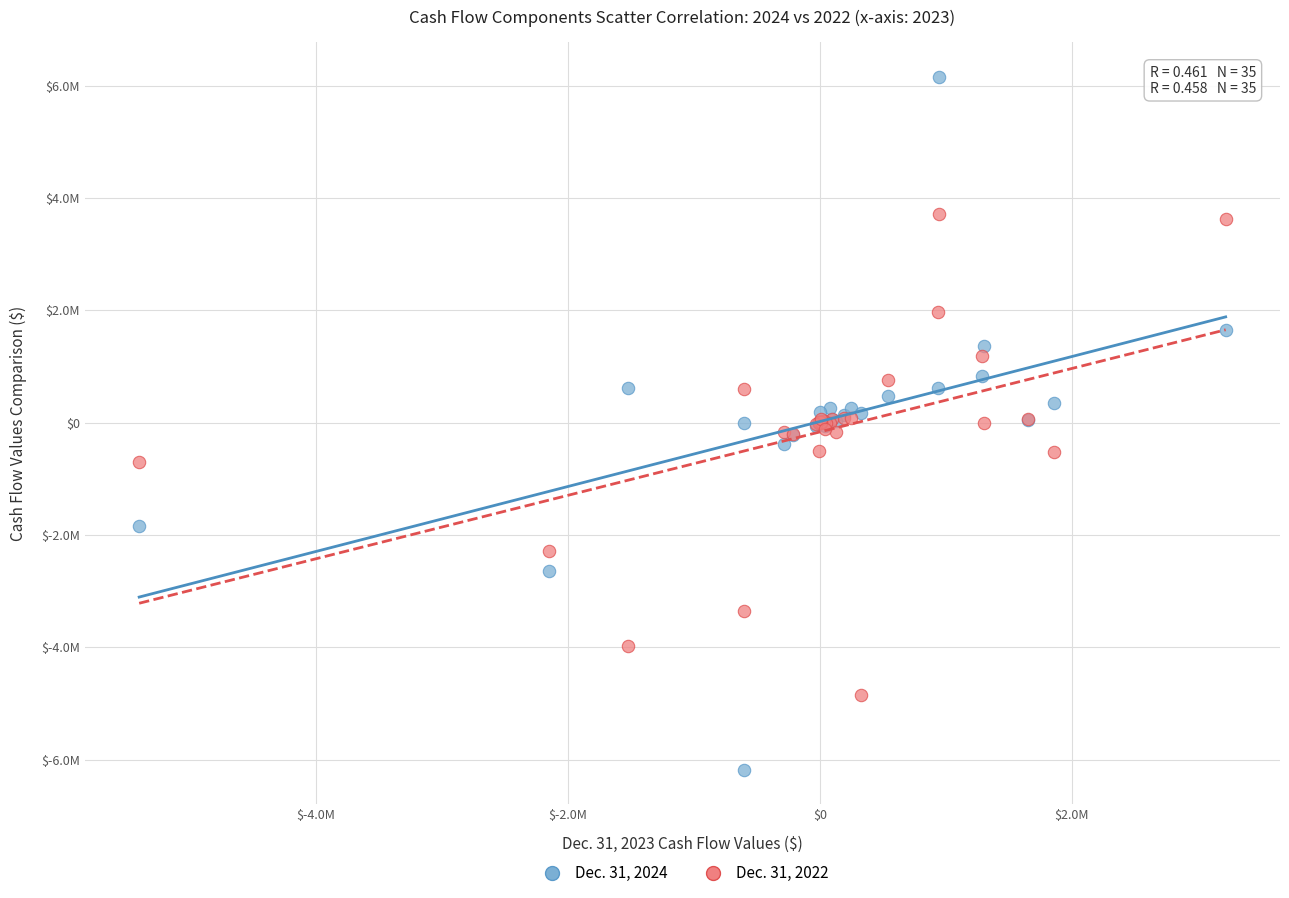

What are all the series names shown in the legend?

Dec. 31, 2024, Dec. 31, 2022